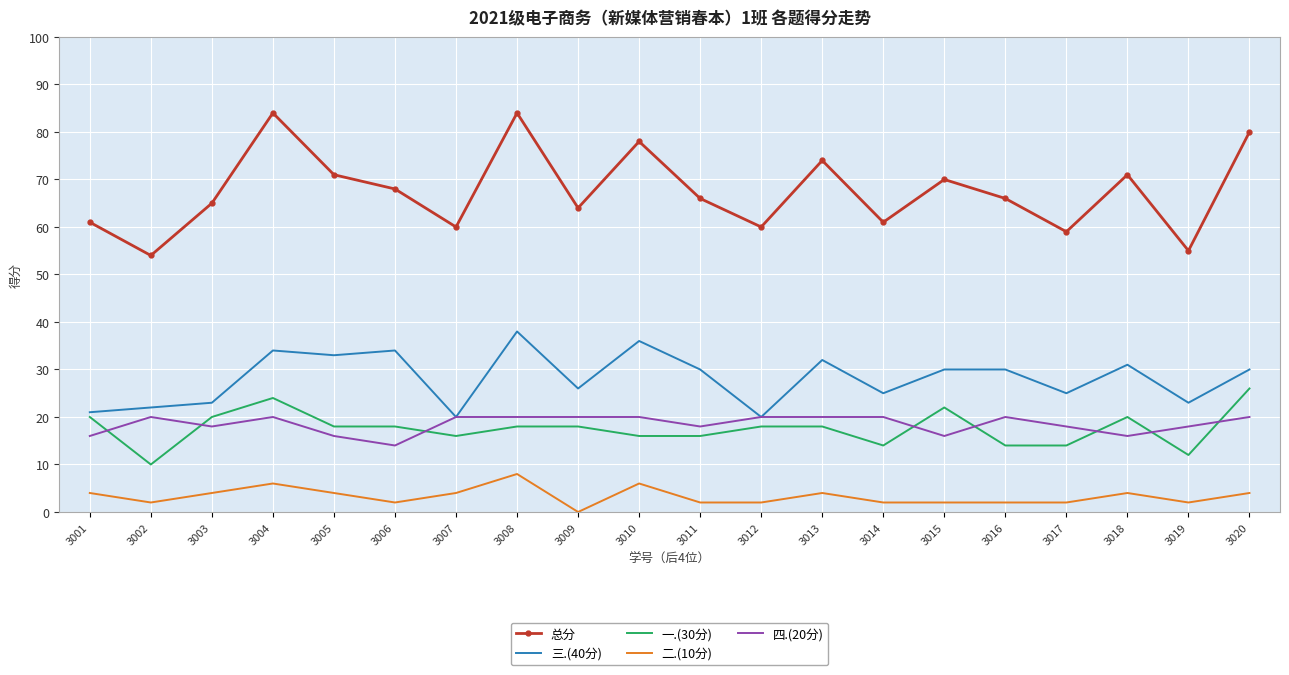

Rank the series at 3006 from lowest to highest value.

二.(10分), 四.(20分), 一.(30分), 三.(40分), 总分